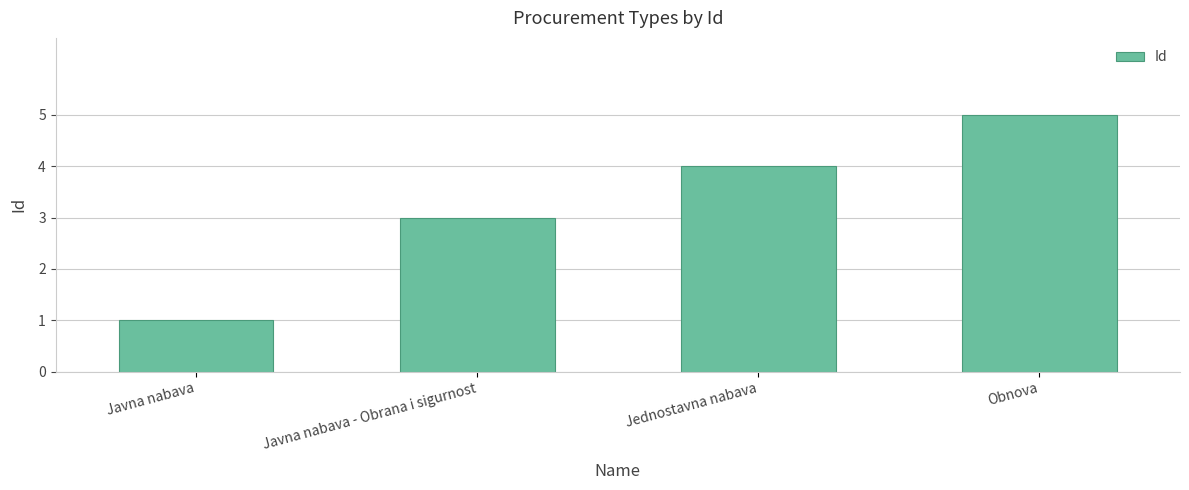

What is the minimum value shown in the chart?

1